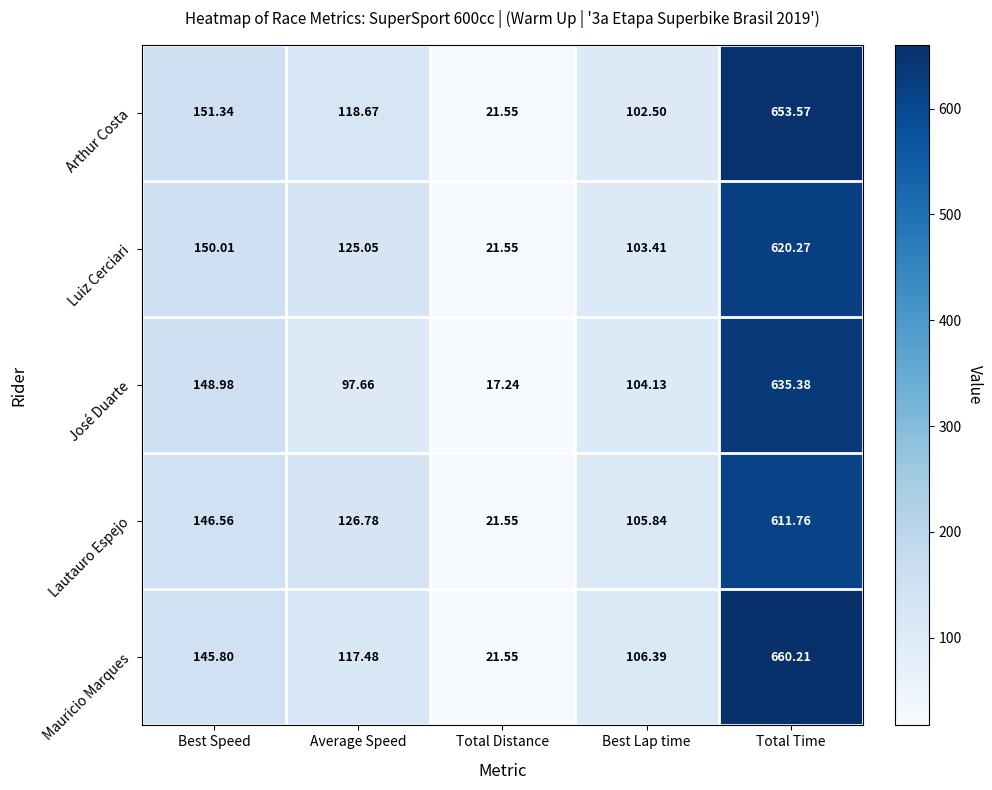

Which series has the largest total across all categories?

Mauricio Marques